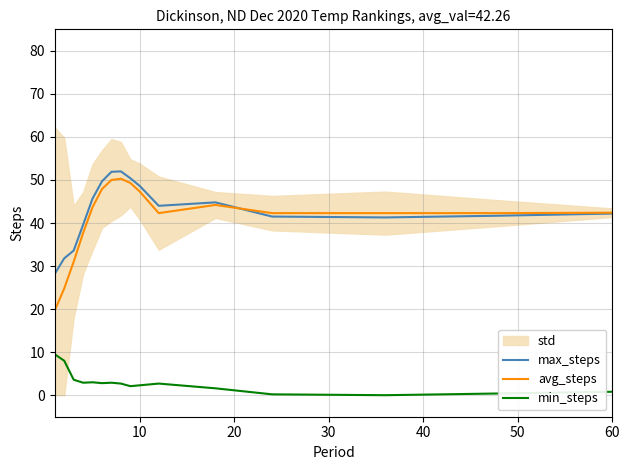

Is it true that avg_steps equals 69.3 at 10?

False